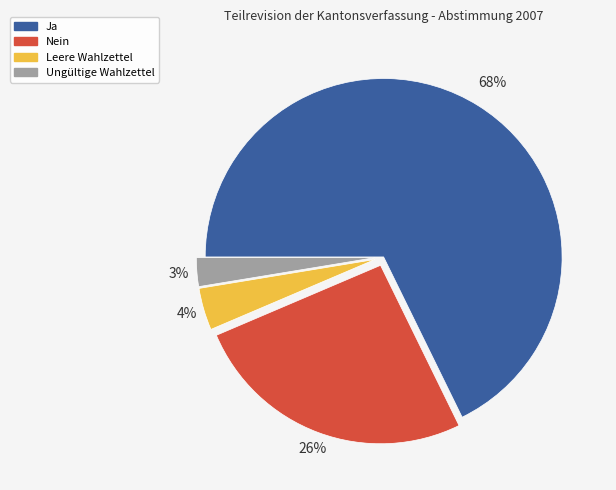

Between Ungültige Wahlzettel and Ja, which is larger?

Ja